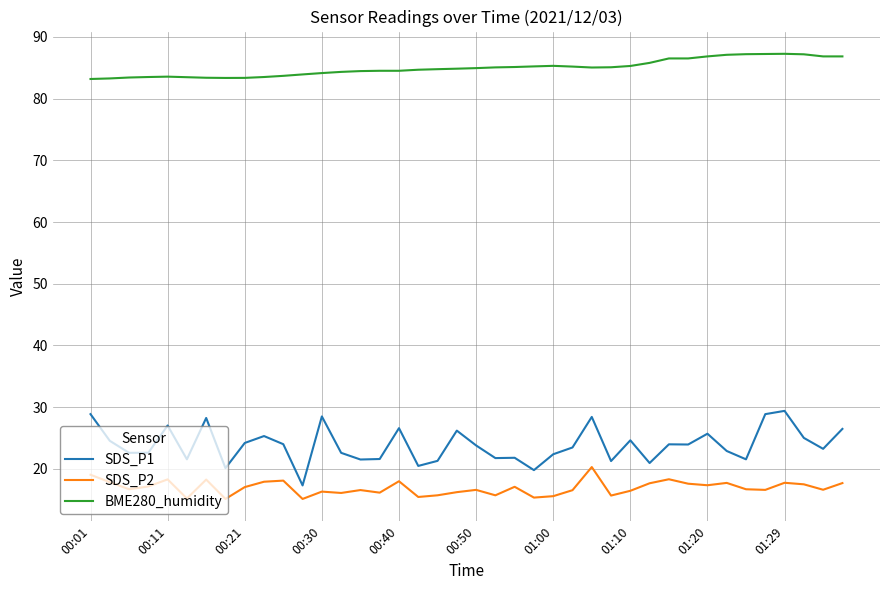

What is the minimum value shown in the chart?

15.1